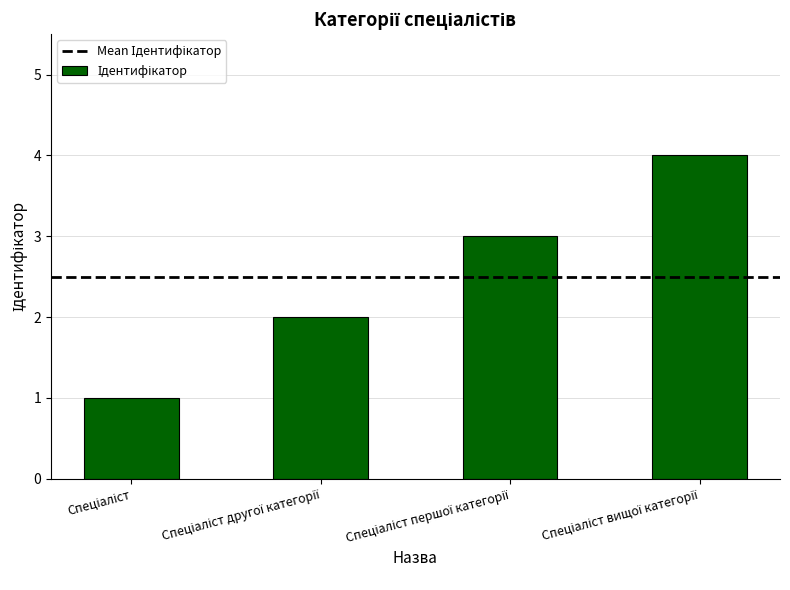

What is the difference between the maximum and minimum values?

3